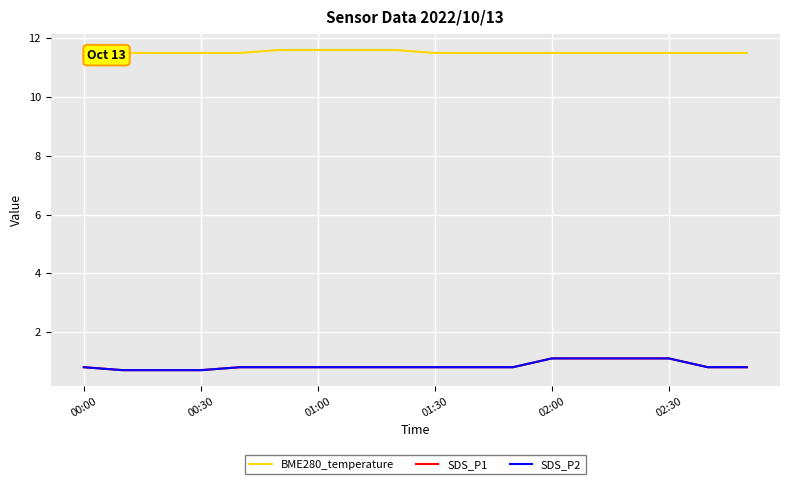

At which category is the sum across all series the highest?

02:00